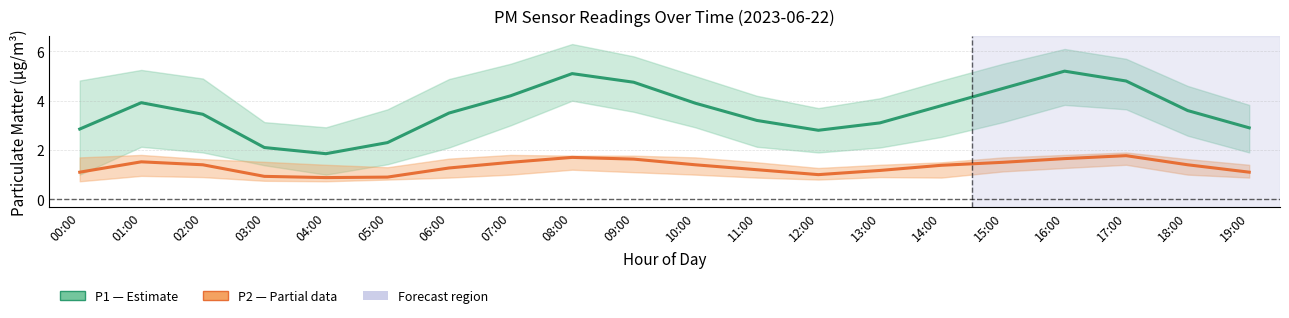

The value of P2 (Partial) at 00:00 is 0.3. True or false?

False